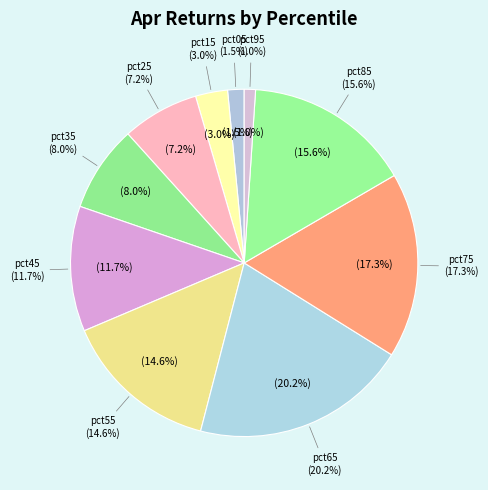

Which has a higher value, pct25 or pct75?

pct75